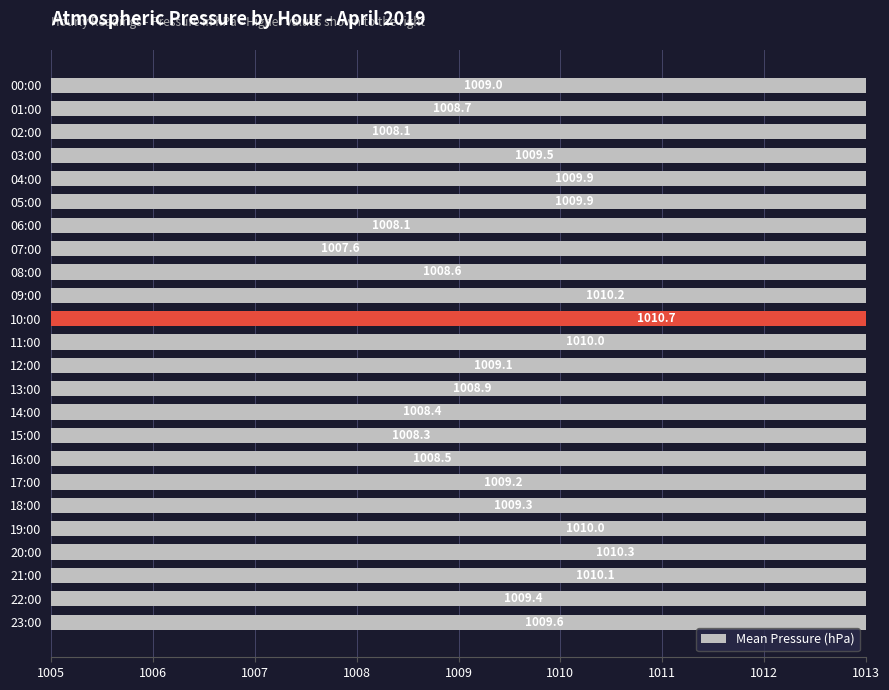

What is the average value?

1009.2